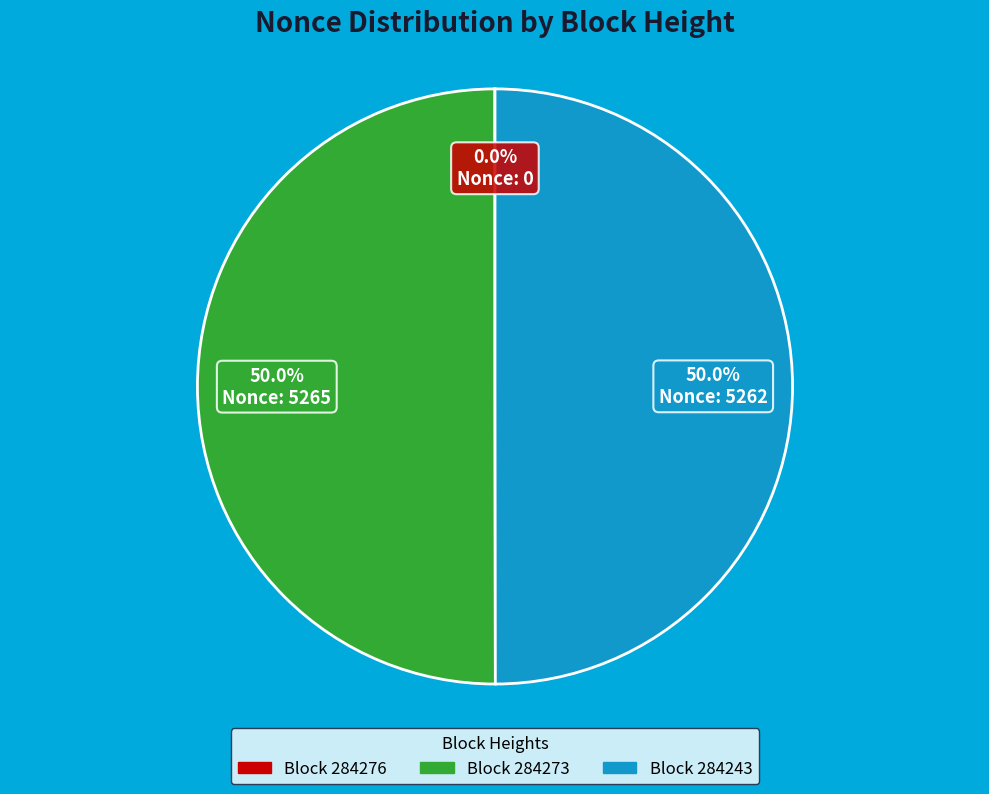

How many segments does this pie chart have?

3